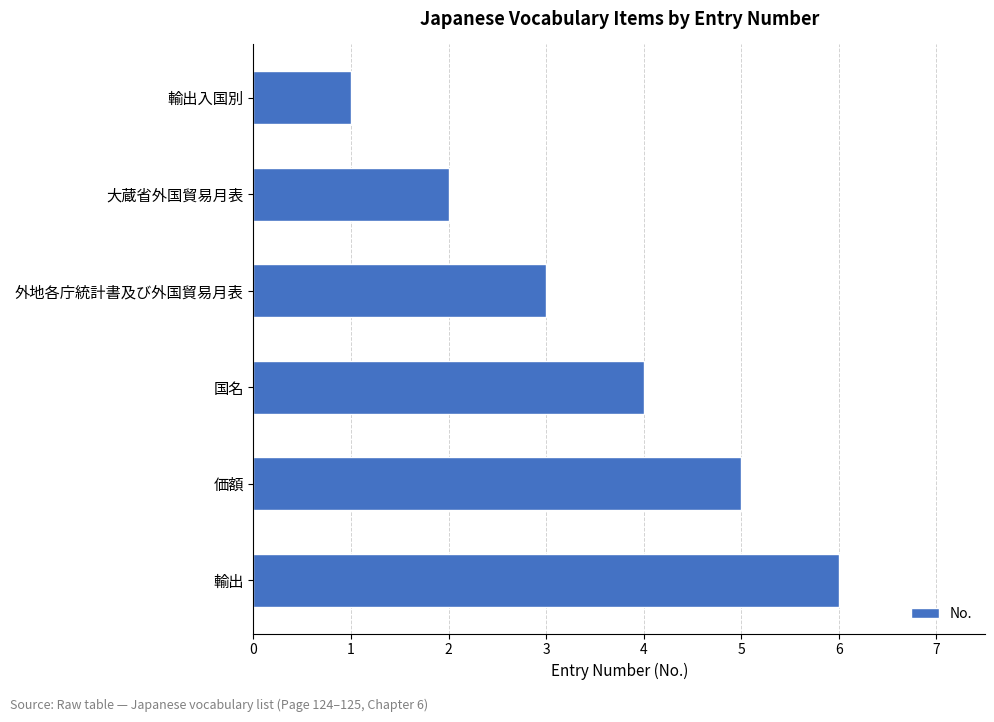

Which has a higher value, 輸出 or 国名?

輸出